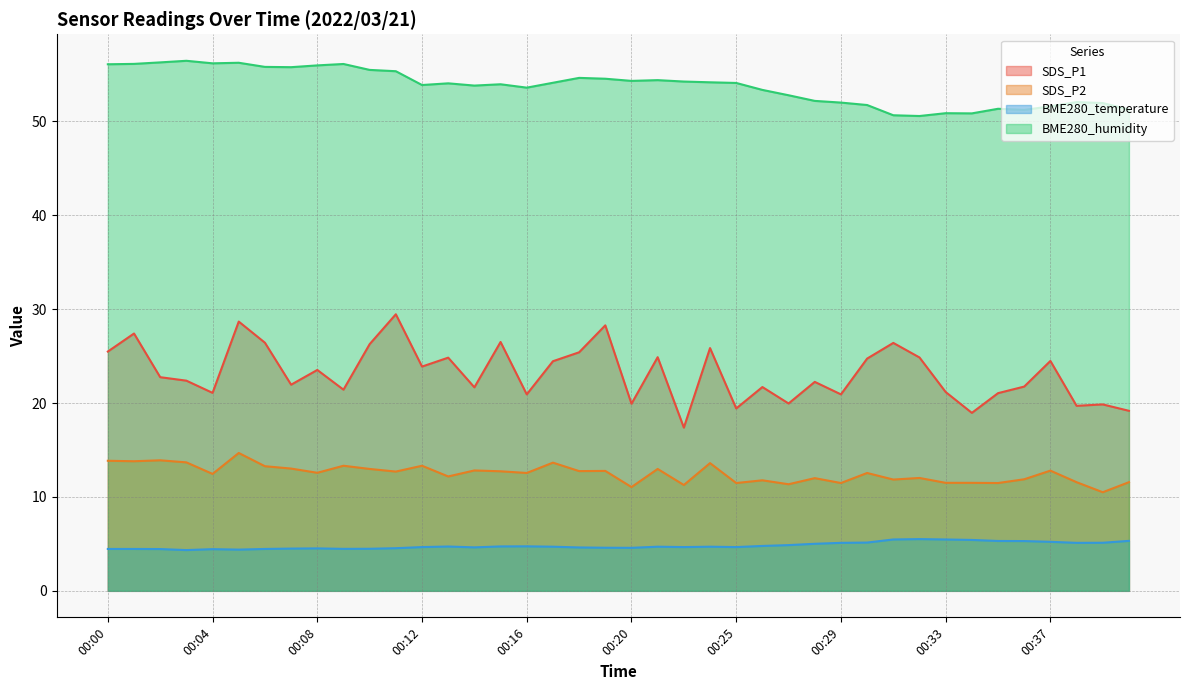

Reading left to right, extract all data points from this chart.

SDS_P1: 00:00=25.5	00:01=27.4	00:02=22.8	00:03=22.4	00:04=21.1	00:05=28.7	00:06=26.4	00:07=21.9	00:08=23.5	00:09=21.4	00:10=26.3	00:11=29.4	00:12=23.9	00:13=24.8	00:14=21.7	00:15=26.5	00:16=20.9	00:17=24.4	00:18=25.4	00:19=28.3	00:20=19.9	00:22=24.9	00:23=17.4	00:24=25.9	00:25=19.4	00:26=21.7	00:27=19.9	00:28=22.2	00:29=20.9	00:30=24.7	00:31=26.4	00:32=24.9	00:33=21.2	00:34=18.9	00:35=21.1	00:36=21.8	00:37=24.5	00:38=19.7	00:39=19.9	00:40=19.2
SDS_P2: 00:00=13.8	00:01=13.8	00:02=13.9	00:03=13.7	00:04=12.4	00:05=14.7	00:06=13.3	00:07=13.0	00:08=12.6	00:09=13.3	00:10=13.0	00:11=12.7	00:12=13.3	00:13=12.2	00:14=12.8	00:15=12.7	00:16=12.6	00:17=13.7	00:18=12.8	00:19=12.8	00:20=11.1	00:22=13.0	00:23=11.3	00:24=13.6	00:25=11.5	00:26=11.8	00:27=11.3	00:28=12.0	00:29=11.5	00:30=12.6	00:31=11.8	00:32=12.0	00:33=11.5	00:34=11.5	00:35=11.5	00:36=11.9	00:37=12.8	00:38=11.6	00:39=10.5	00:40=11.6
BME280_temperature: 00:00=4.5	00:01=4.5	00:02=4.5	00:03=4.3	00:04=4.4	00:05=4.4	00:06=4.5	00:07=4.5	00:08=4.5	00:09=4.5	00:10=4.5	00:11=4.5	00:12=4.7	00:13=4.7	00:14=4.6	00:15=4.7	00:16=4.7	00:17=4.7	00:18=4.6	00:19=4.6	00:20=4.6	00:22=4.7	00:23=4.7	00:24=4.7	00:25=4.7	00:26=4.8	00:27=4.9	00:28=5.0	00:29=5.1	00:30=5.1	00:31=5.5	00:32=5.5	00:33=5.5	00:34=5.4	00:35=5.3	00:36=5.3	00:37=5.2	00:38=5.1	00:39=5.1	00:40=5.3
BME280_humidity: 00:00=56.1	00:01=56.1	00:02=56.3	00:03=56.4	00:04=56.2	00:05=56.2	00:06=55.8	00:07=55.8	00:08=56.0	00:09=56.1	00:10=55.5	00:11=55.3	00:12=53.9	00:13=54.0	00:14=53.8	00:15=53.9	00:16=53.6	00:17=54.1	00:18=54.6	00:19=54.5	00:20=54.3	00:22=54.4	00:23=54.2	00:24=54.1	00:25=54.1	00:26=53.3	00:27=52.8	00:28=52.2	00:29=52.0	00:30=51.7	00:31=50.6	00:32=50.6	00:33=50.9	00:34=50.8	00:35=51.3	00:36=51.2	00:37=51.6	00:38=52.0	00:39=51.9	00:40=51.2